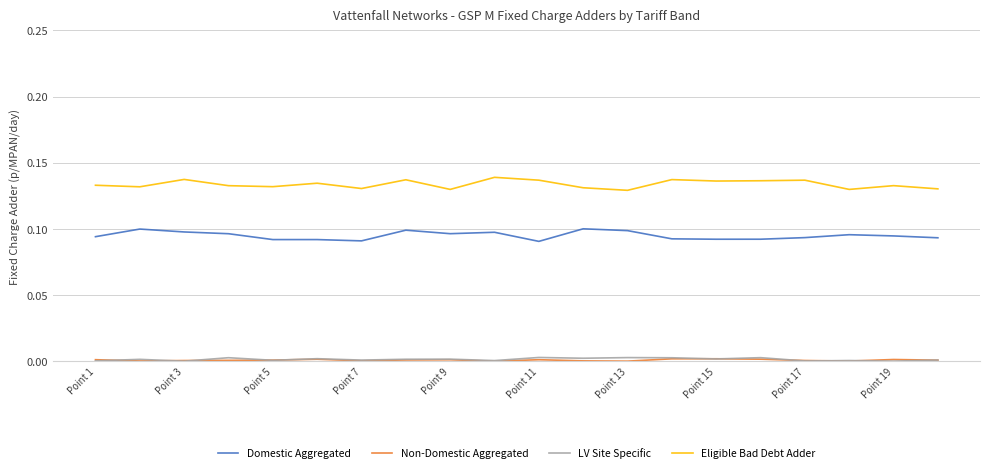

True or false: Eligible Bad Debt Adder and Domestic Aggregated cross at least once.

False